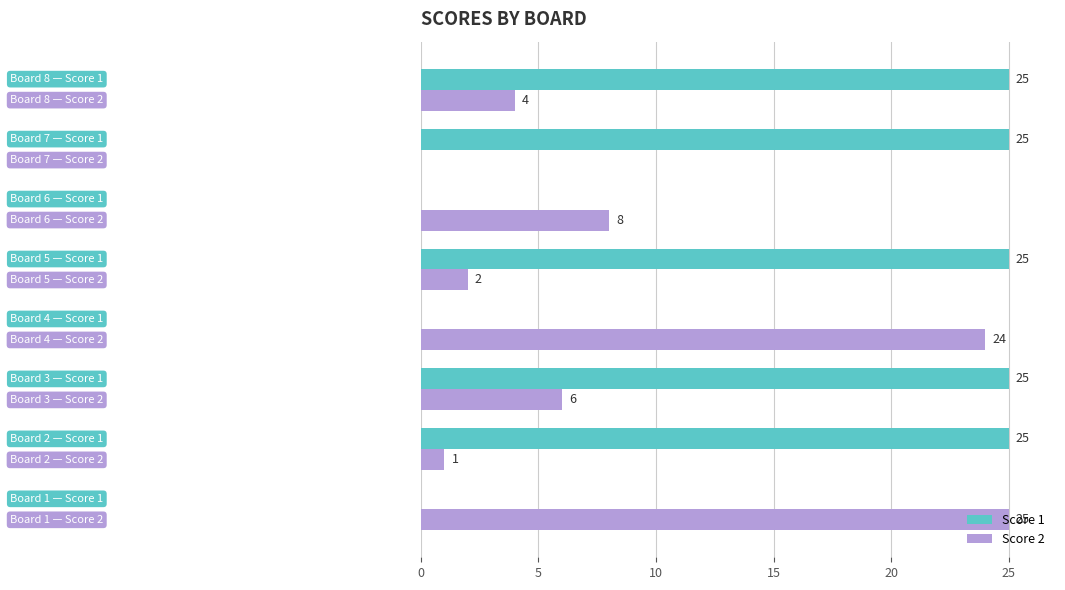

Count the number of data series in this chart.

2